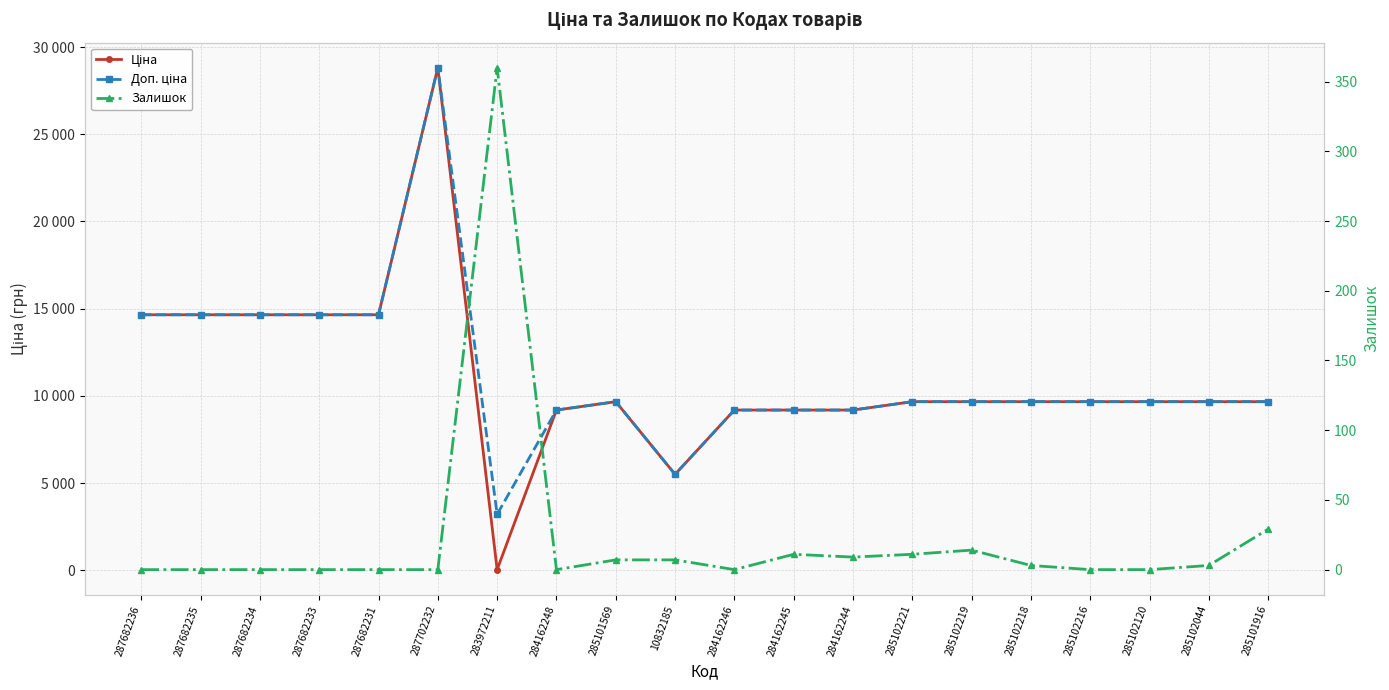

How many values in the Залишок series exceed 3?

8